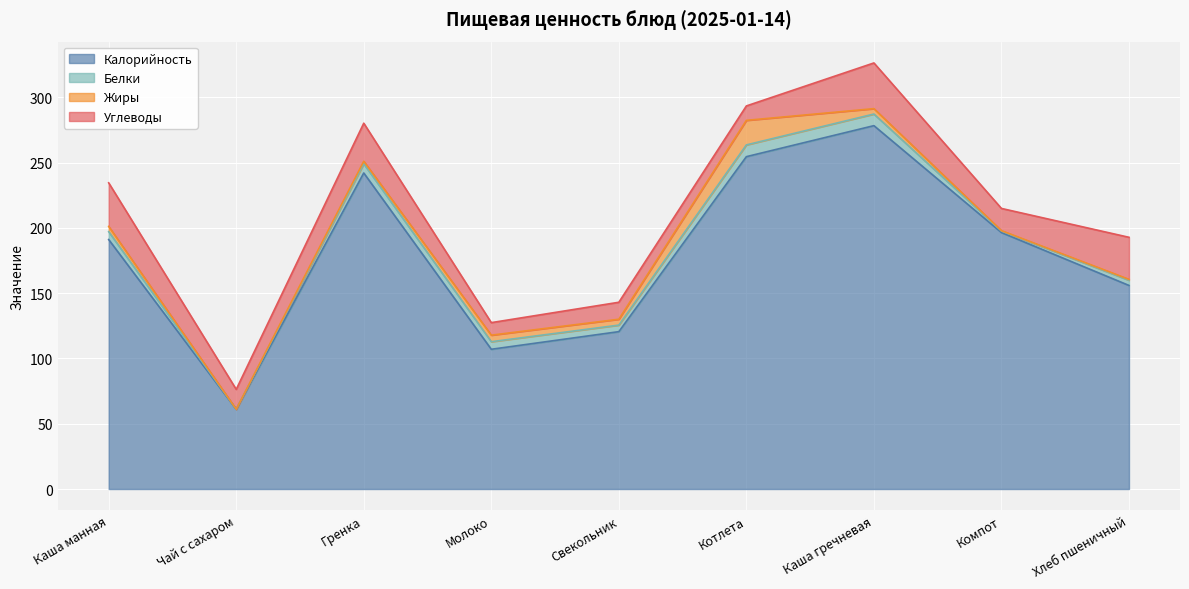

What is the value of the Углеводы point at the 6th from the left?

11.0